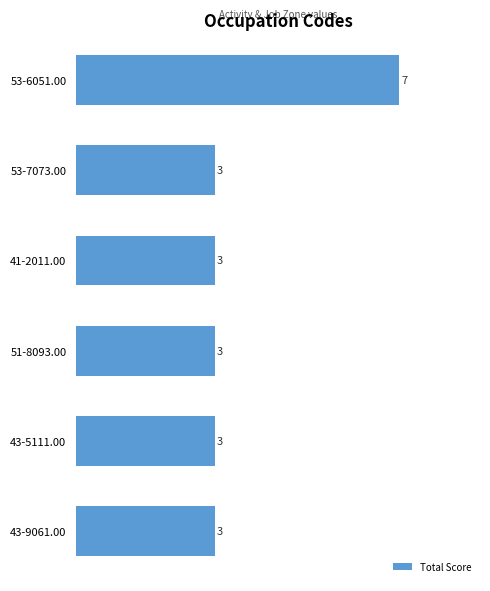

What is the average value?

4